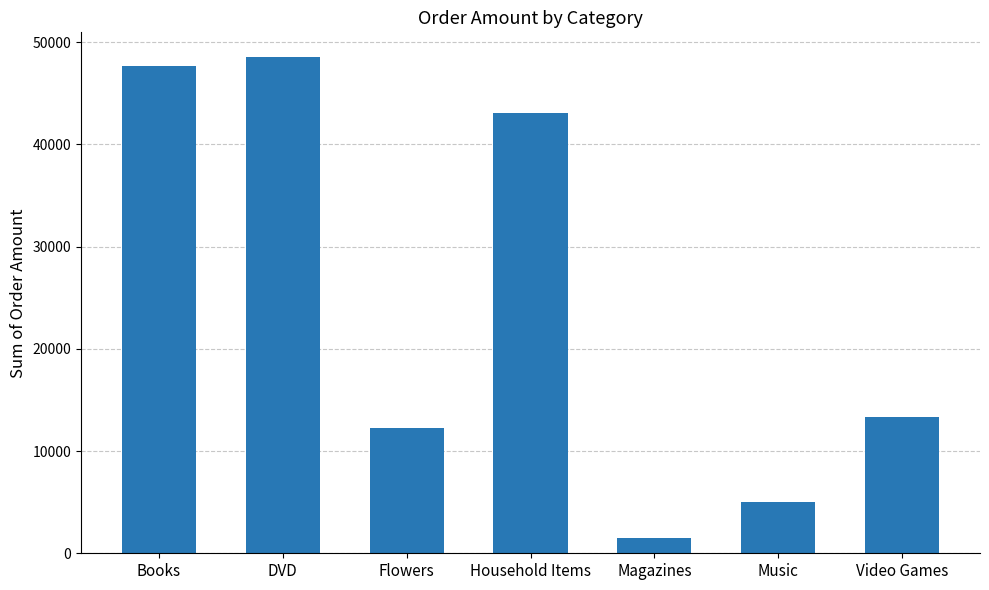

Count the number of data series in this chart.

1